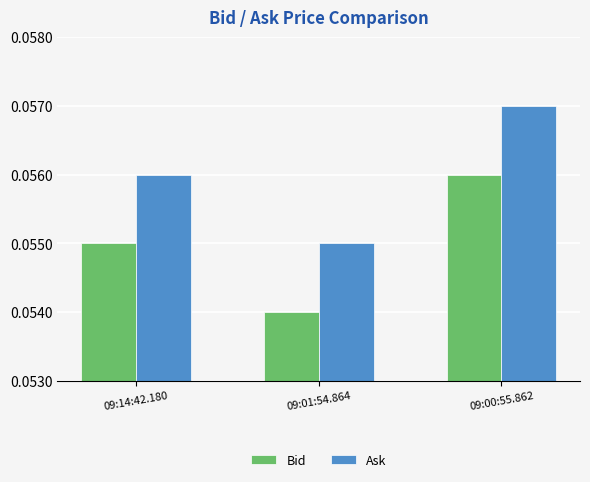

Where is Ask nearest to the value 0?

09:01:54.864